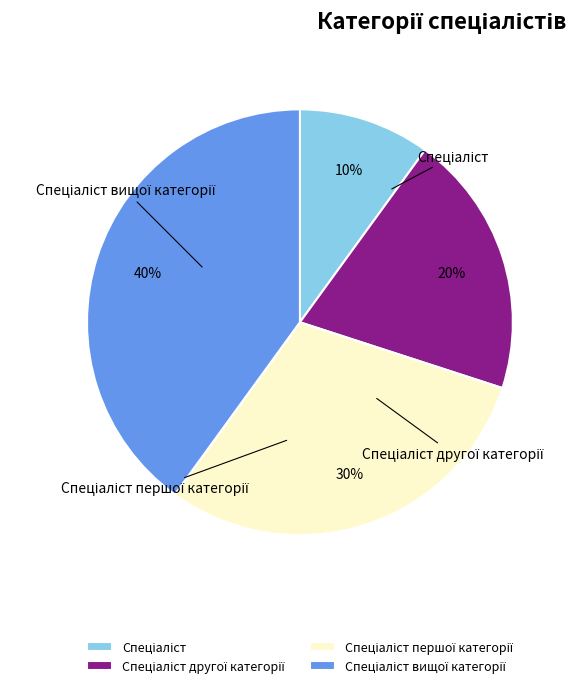

How many slices are in this pie chart?

4